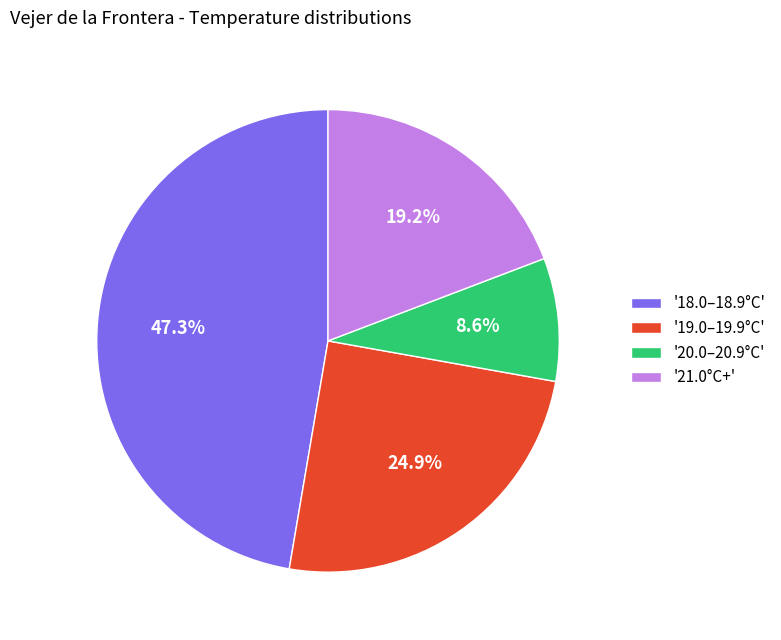

Combined, what portion of the pie is '18.0–18.9°C' and '21.0°C+'?

66.5%